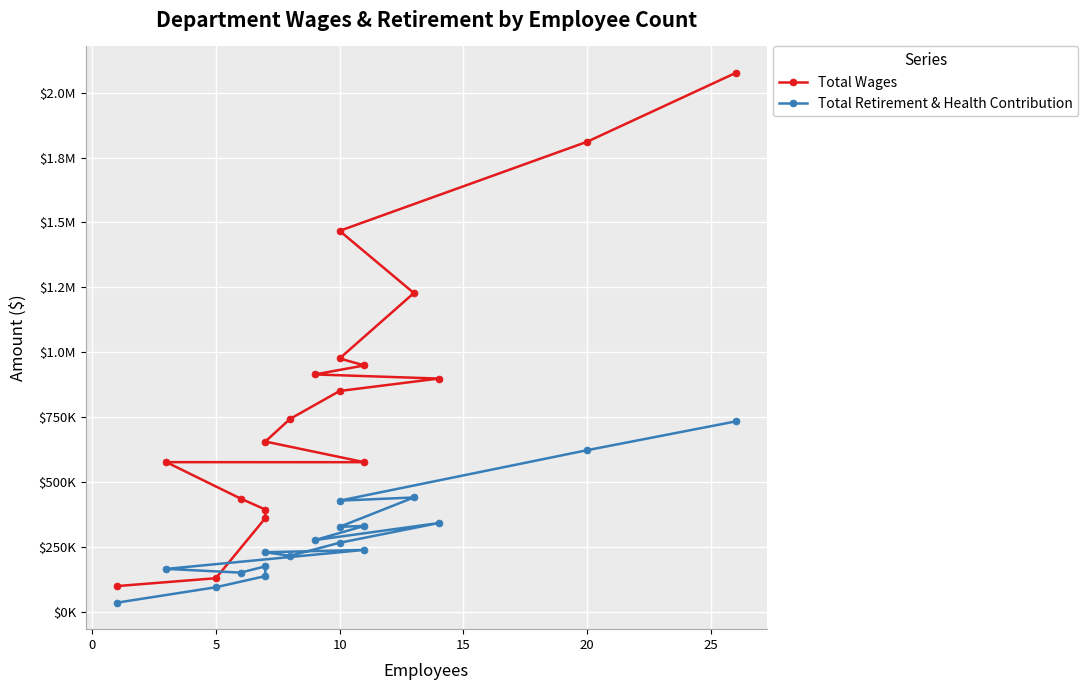

List the series in order of their peak value, highest first.

Total Wages, Total Retirement & Health Contribution